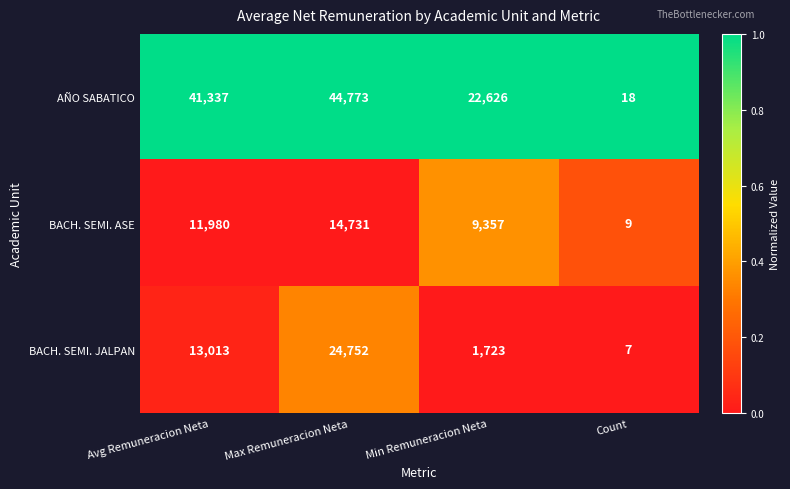

Rank the series at Max Remuneracion Neta from lowest to highest value.

BACH. SEMI. ASE, BACH. SEMI. JALPAN, AÑO SABATICO